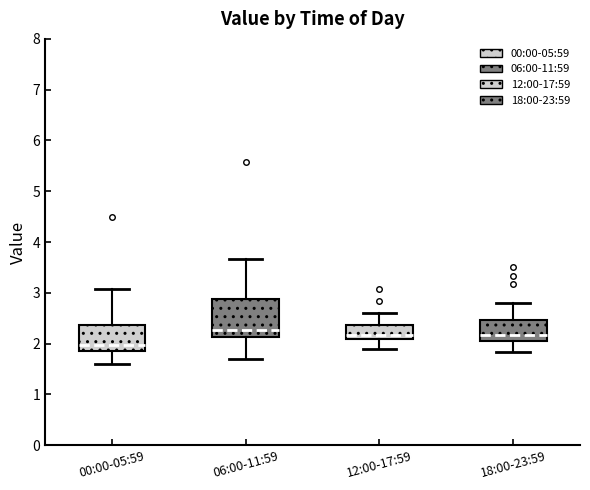

Reading left to right, transcribe this box plot: for each box, give where its median line is, the range the box spans, and where its two whiskers end, as read against the y-axis. The values are not printed on the chart, so give them approximately, as read against the axis.

00:00-05:59: median 2.0, box 1.9 to 2.4, whiskers 1.6 to 3.1
06:00-11:59: median 2.3, box 2.1 to 2.9, whiskers 1.7 to 3.7
12:00-17:59: median 2.2, box 2.1 to 2.4, whiskers 1.9 to 2.6
18:00-23:59: median 2.2, box 2.1 to 2.5, whiskers 1.8 to 2.8